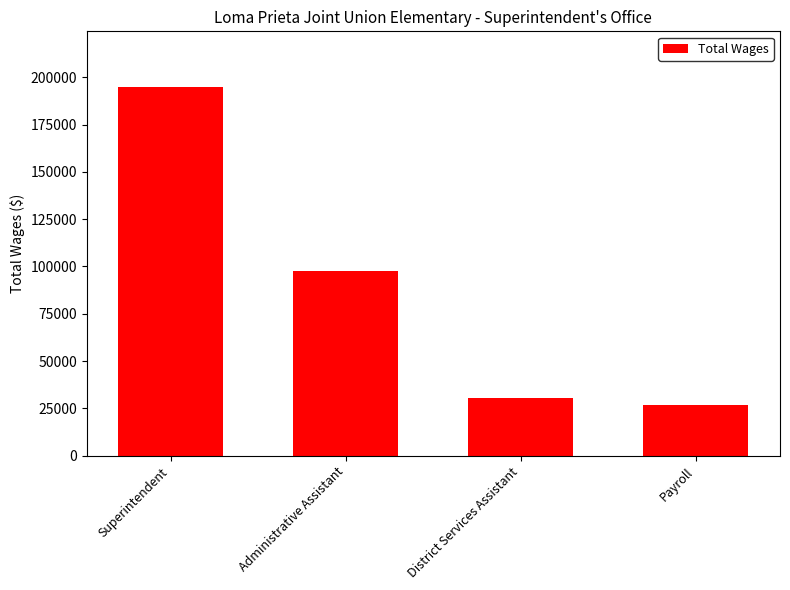

At which label does the data first exceed 97535?

Superintendent